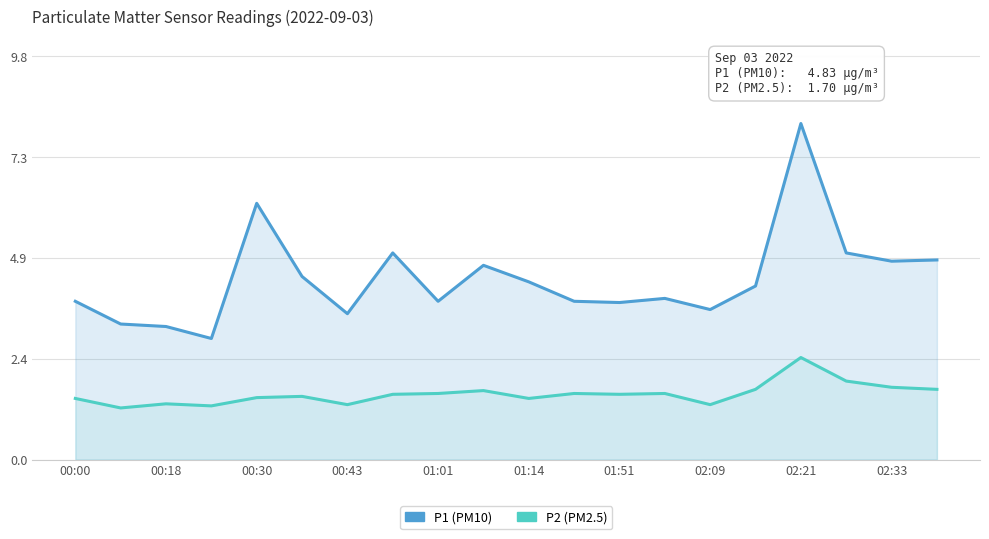

True or false: P2 (PM2.5) has a value of 1.6 at 01:51.

True